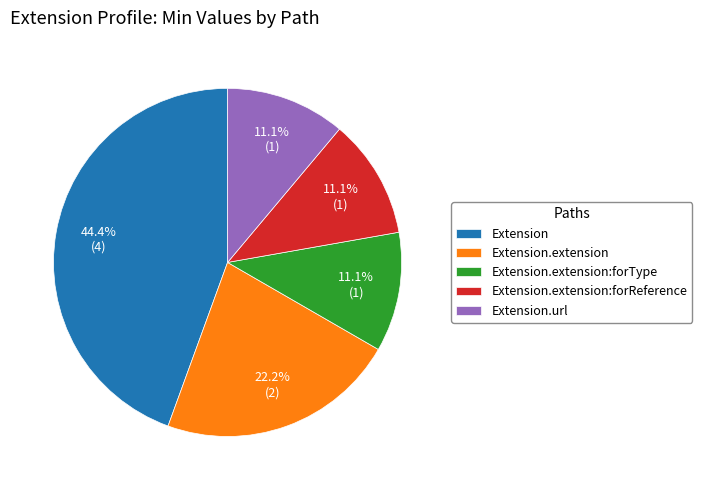

Between Extension.extension and Extension.extension:forType, which is larger?

Extension.extension